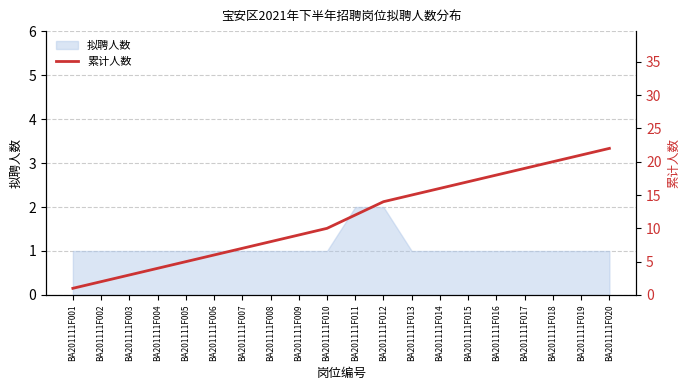

Rank the categories by value from lowest to highest.

BA201111F001, BA201111F002, BA201111F003, BA201111F004, BA201111F005, BA201111F006, BA201111F007, BA201111F008, BA201111F009, BA201111F010, BA201111F011, BA201111F012, BA201111F013, BA201111F014, BA201111F015, BA201111F016, BA201111F017, BA201111F018, BA201111F019, BA201111F020